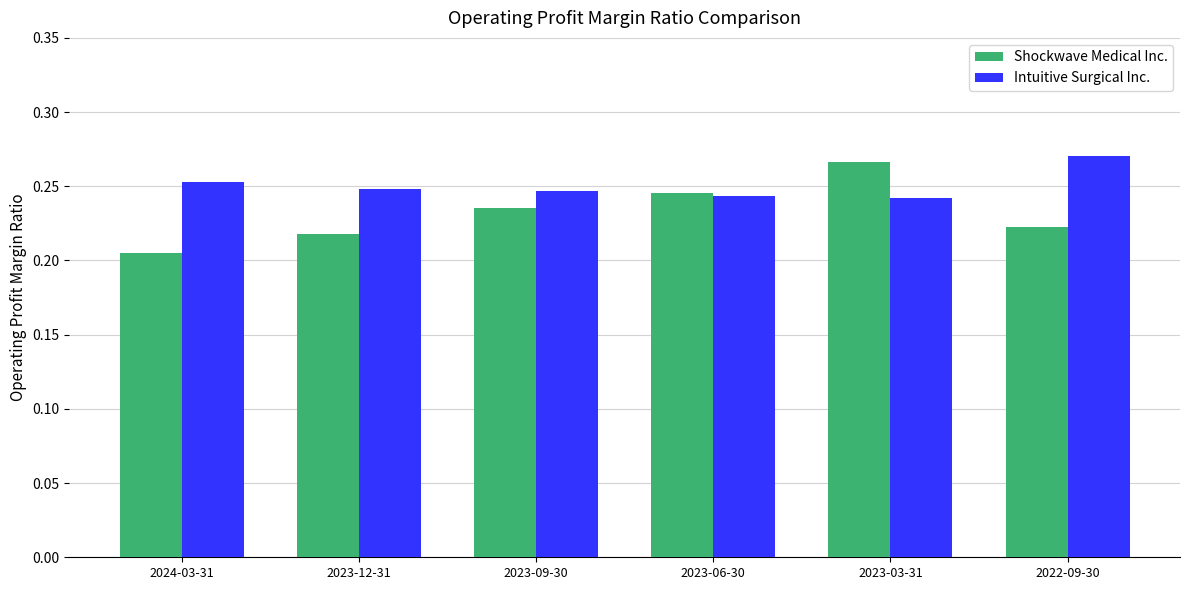

How many bars are there in total?

12